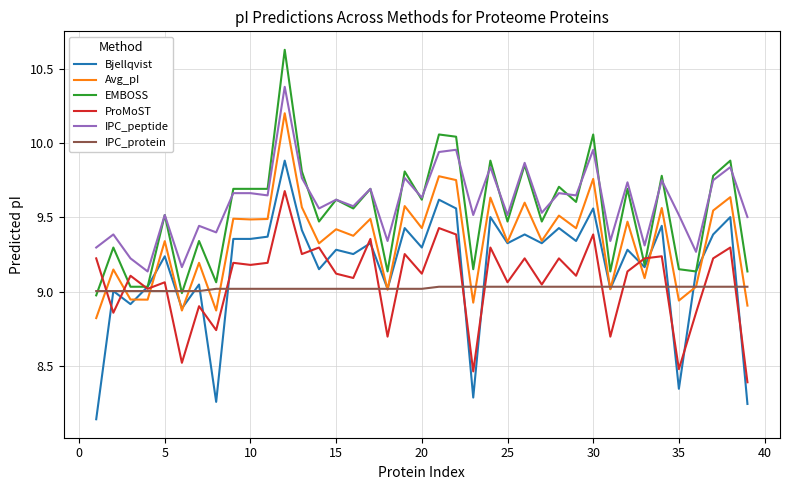

True or false: IPC_peptide and Bjellqvist intersect in this chart.

False